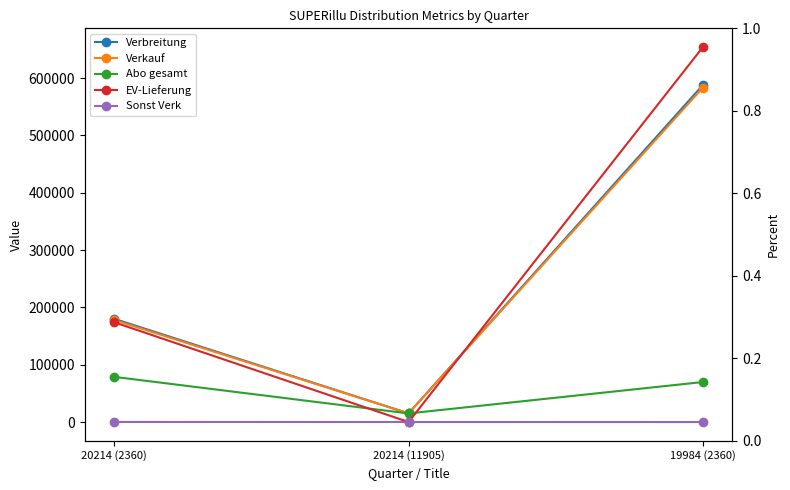

List the series in order of their peak value, highest first.

EV-Lieferung, Verbreitung, Verkauf, Abo gesamt, Sonst Verk